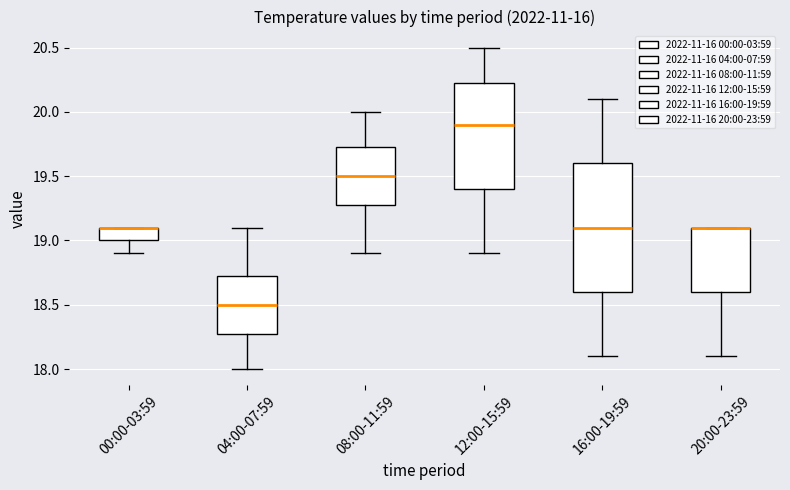

Reading left to right, transcribe this box plot: for each box, give where its median line is, the range the box spans, and where its two whiskers end, as read against the y-axis. The values are not printed on the chart, so give them approximately, as read against the axis.

00:00-03:59: median 19.10 (drawn on the box's upper edge), box 19.00 to 19.10, whiskers 18.90 to 19.10
04:00-07:59: median 18.50, box 18.30 to 18.75, whiskers 18.00 to 19.10
08:00-11:59: median 19.50, box 19.30 to 19.75, whiskers 18.90 to 20.00
12:00-15:59: median 19.90, box 19.40 to 20.25, whiskers 18.90 to 20.50
16:00-19:59: median 19.10, box 18.60 to 19.60, whiskers 18.10 to 20.10
20:00-23:59: median 19.10 (drawn on the box's upper edge), box 18.60 to 19.10, whiskers 18.10 to 19.10